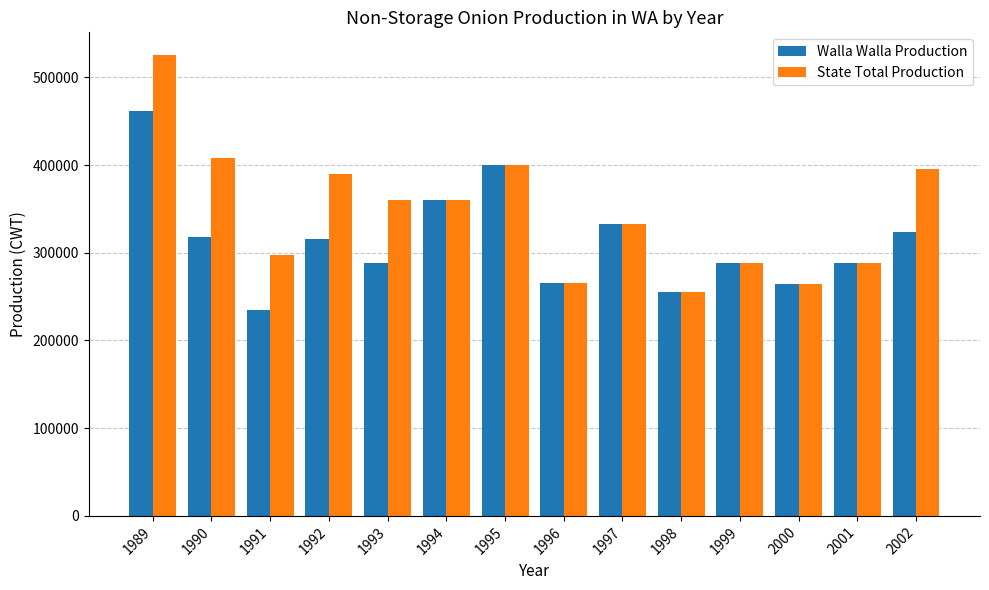

What is the value of the Walla Walla Production bar at the 13th from the left?

288000